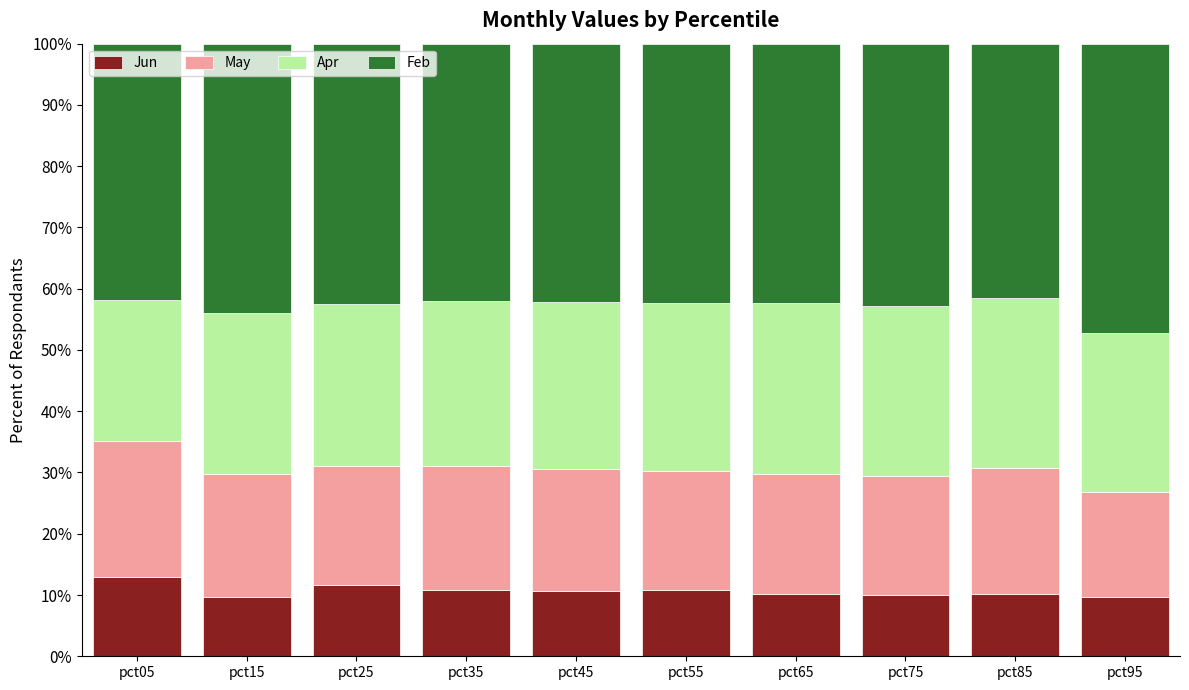

What is the difference between the maximum and second lowest values in the Jun series?

3.2